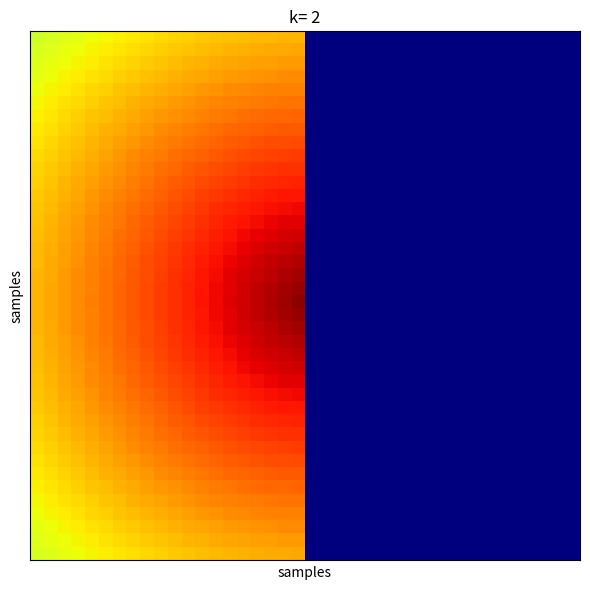

Which category has the highest value across all series?

19